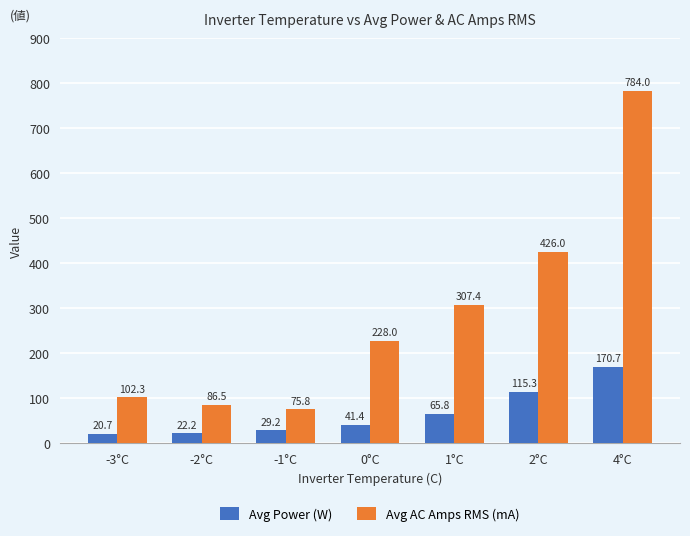

At how many categories does at least one series exceed 586?

1